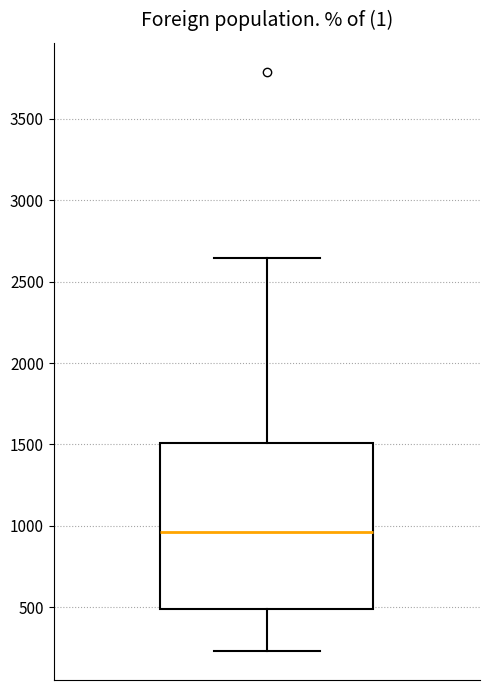

Where does the lower whisker of the box end on the y-axis? The values are not printed on the chart, so give them approximately, as read against the axis.

250